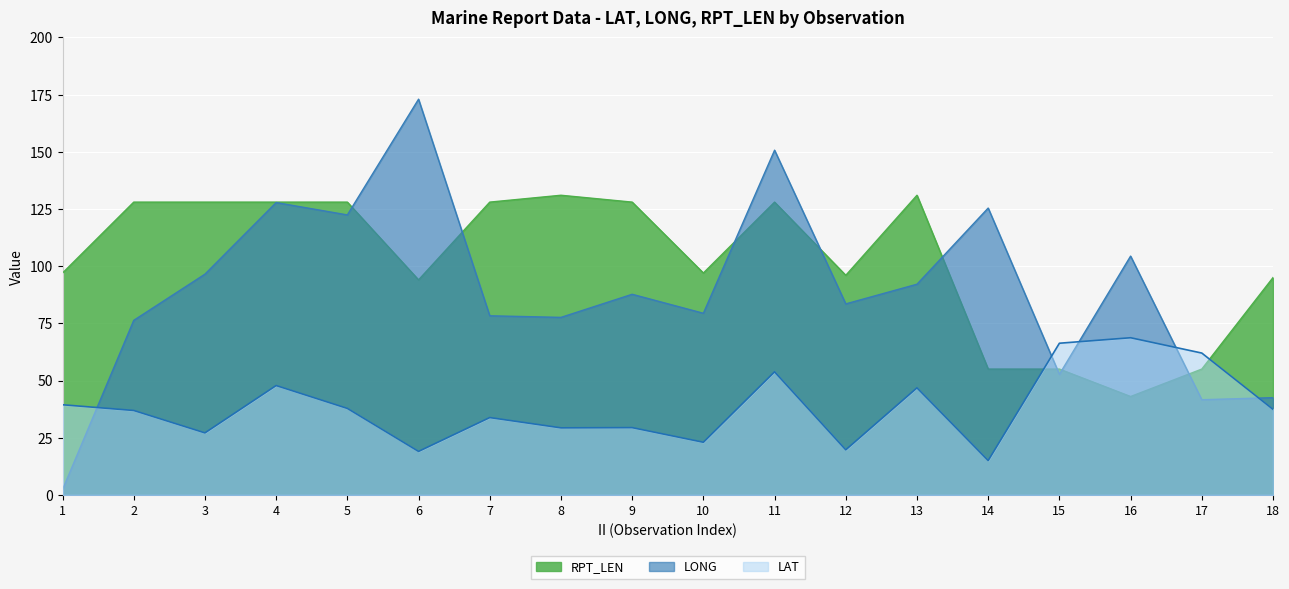

What is the smallest value displayed?

2.3